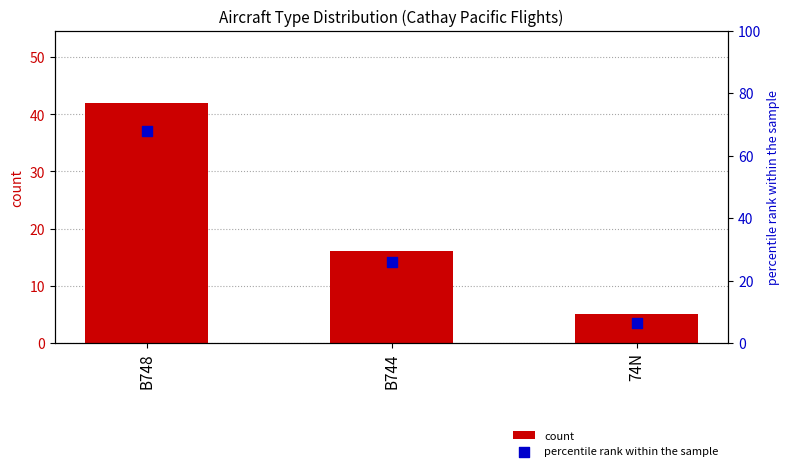

Is the value of percentile rank within the sample at B744 greater than the value of count at B748?

No